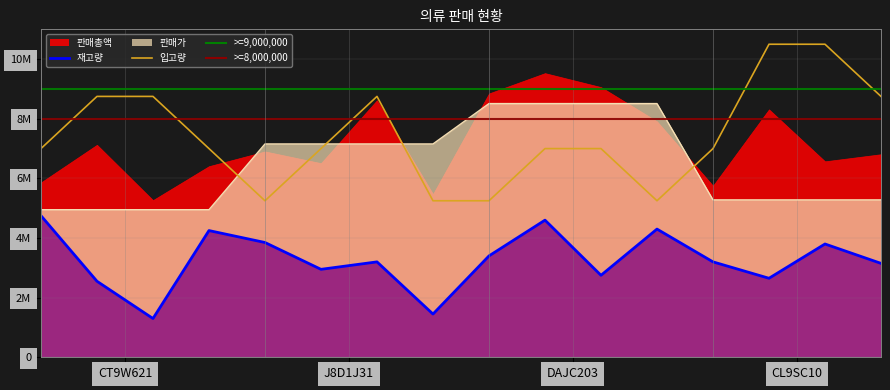

What is the spread (max minus min) of values at CL9SC10-105?

5600000